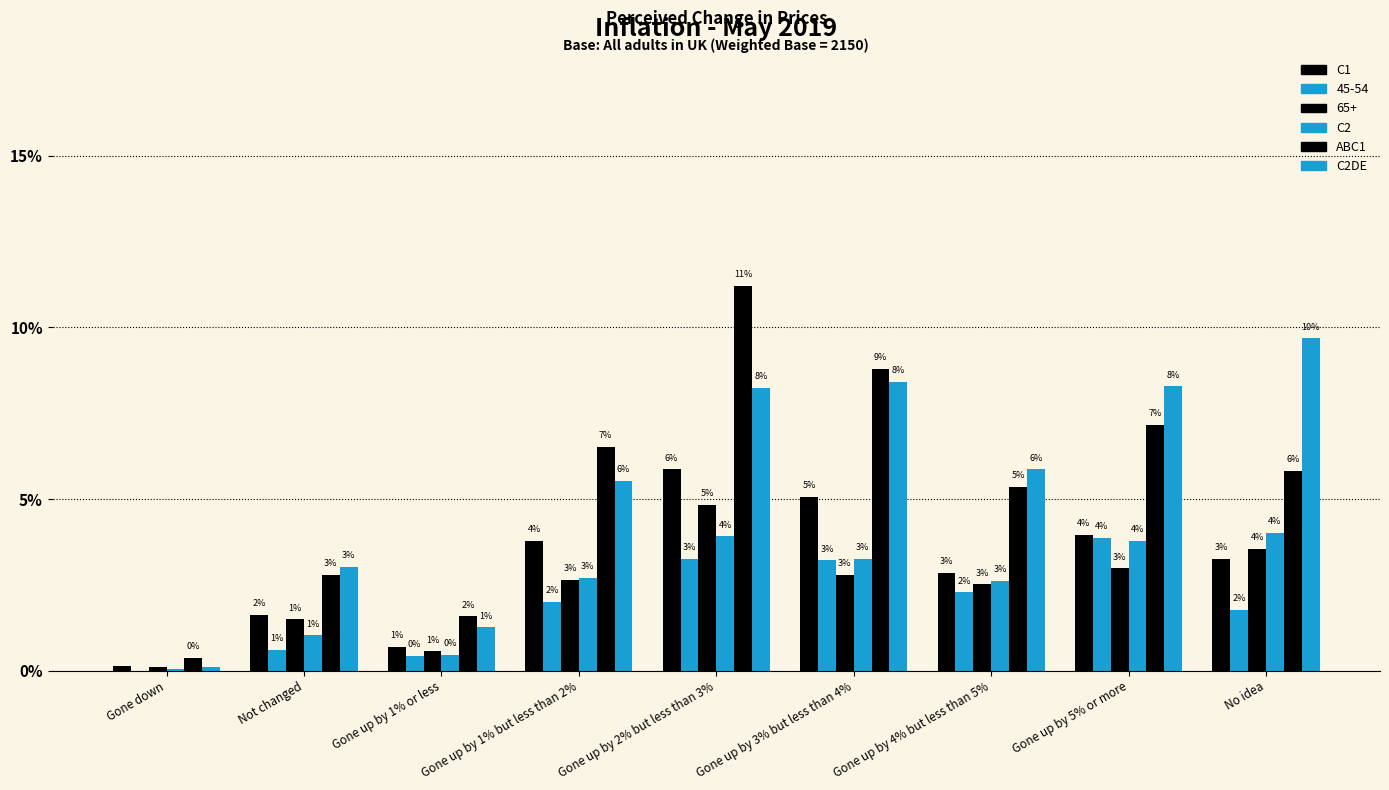

True or false: C2DE has a value of 5.5 at Gone up by 5% or more.

False